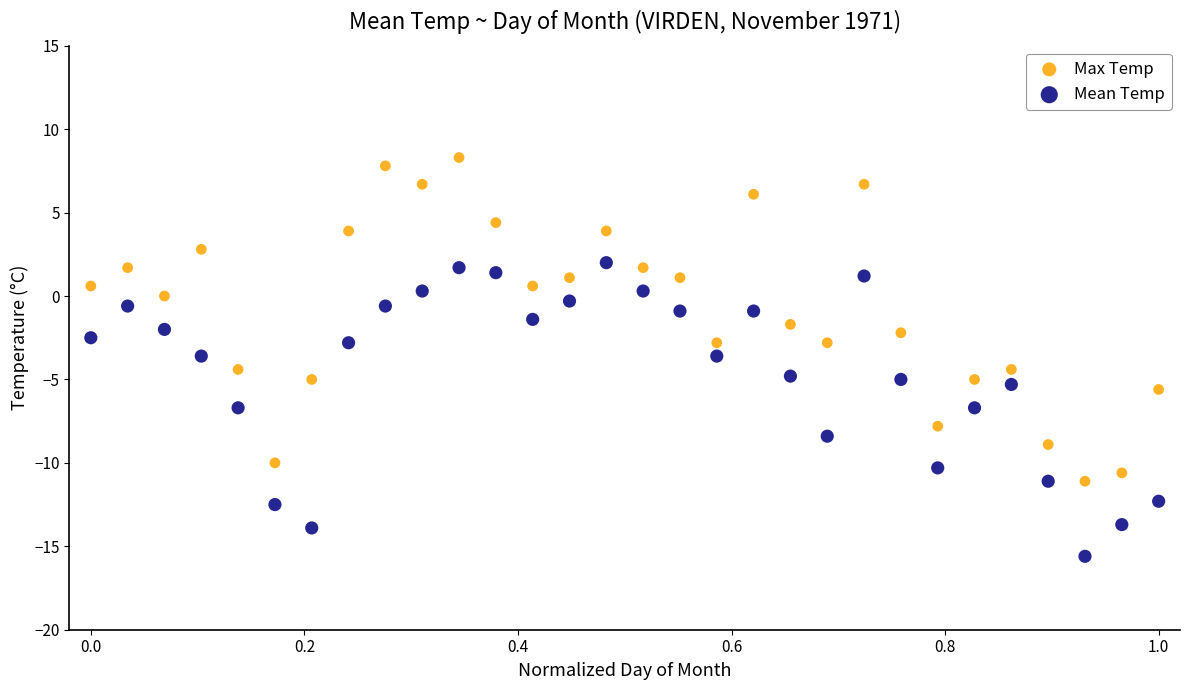

What is the X range (max minus min) for the scatter plot?

1.0